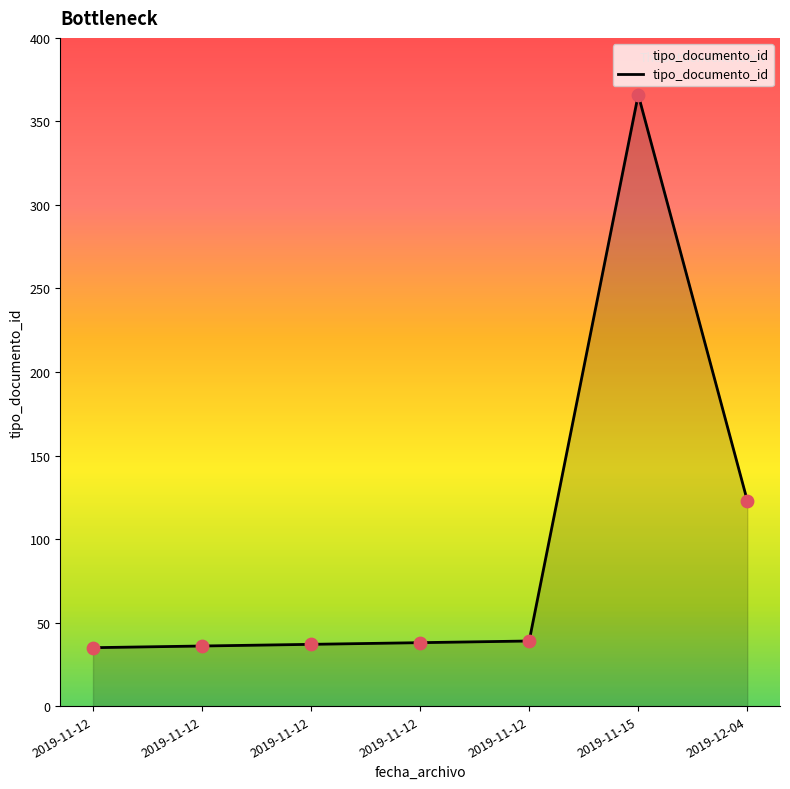

How many distinct data groups are displayed?

1